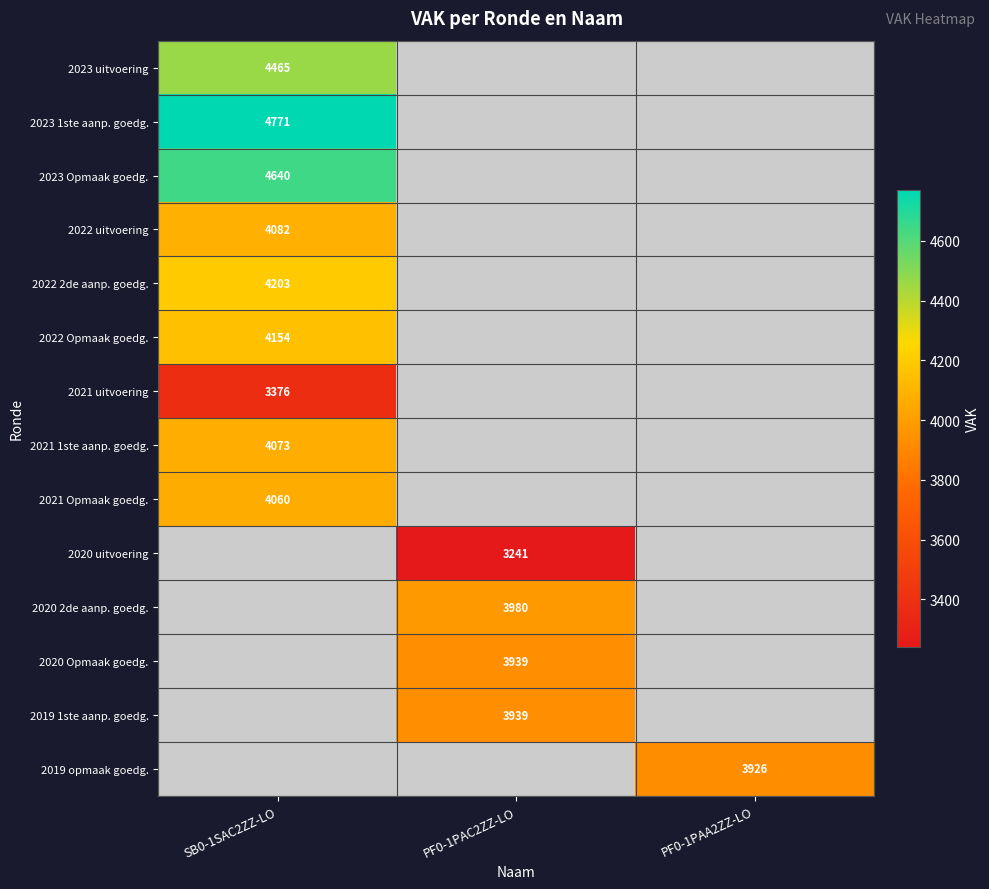

Between SB0-1SAC2ZZ-LO and PF0-1PAA2ZZ-LO, which is larger?

PF0-1PAA2ZZ-LO